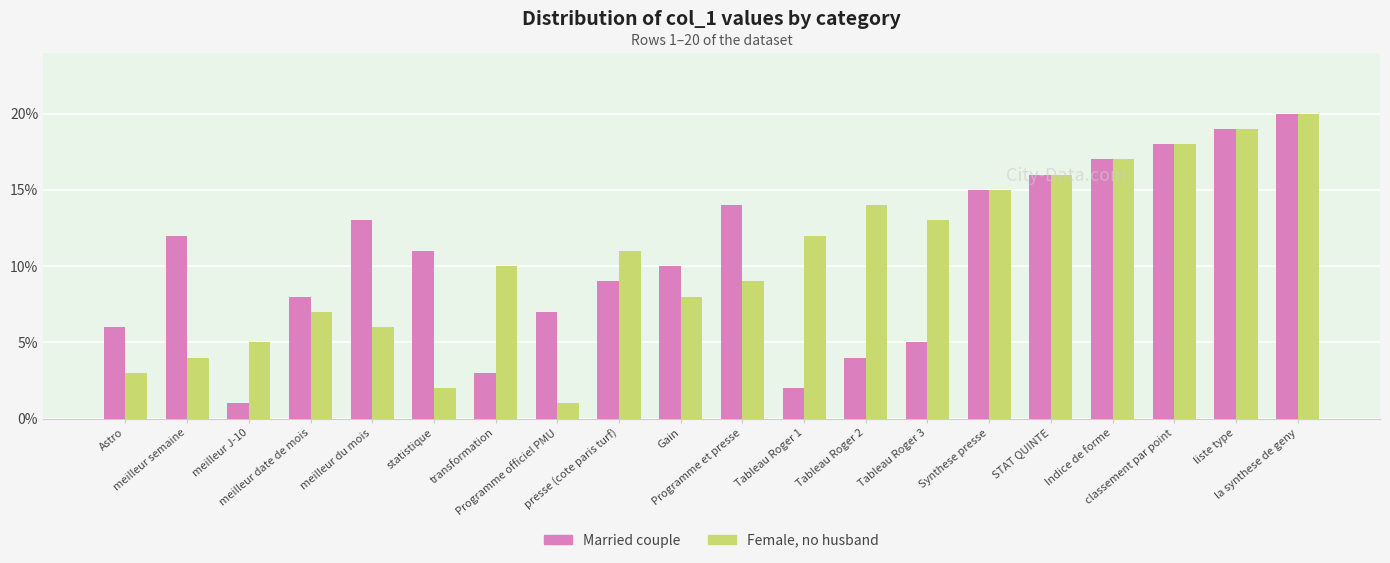

What is the difference between the maximum and minimum values in the Female, no husband series?

19